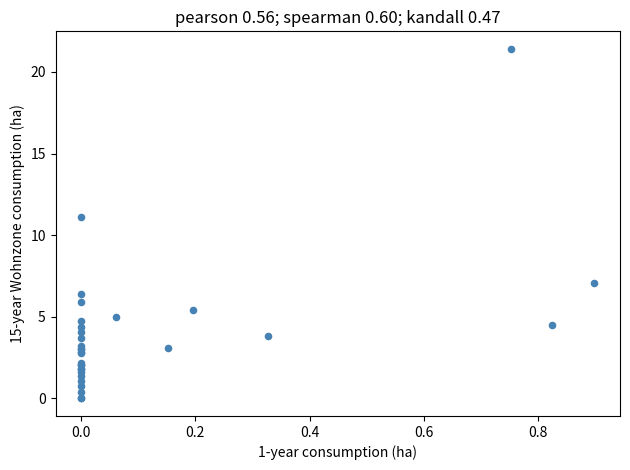

What Y value in the scatter plot is closest to 10?

11.1